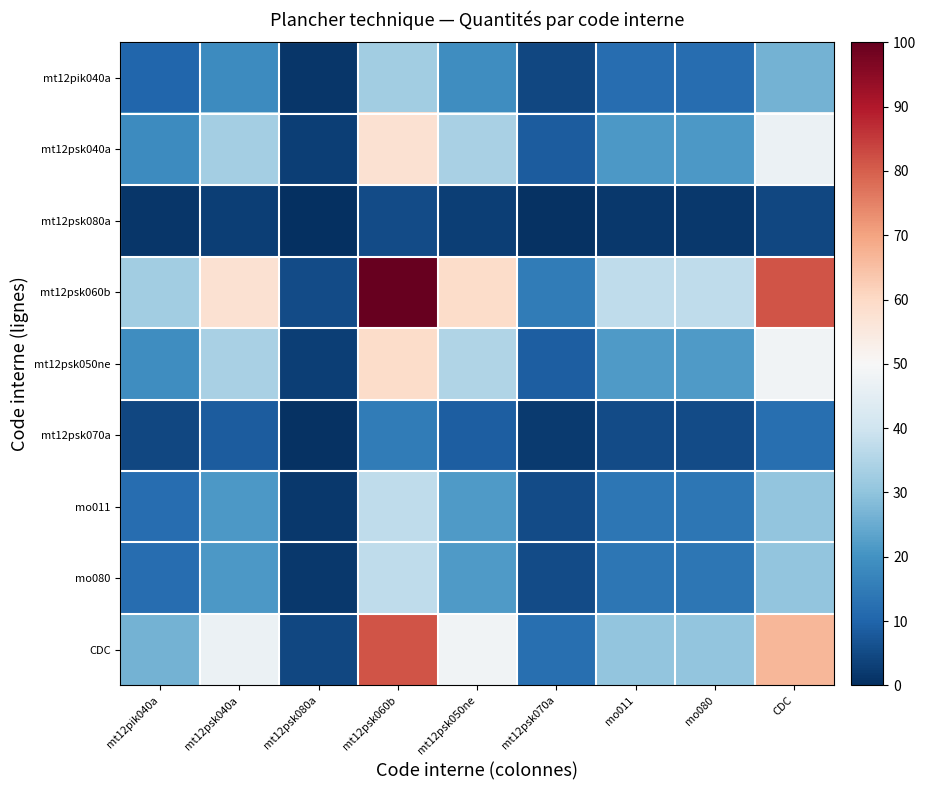

Which series has the widest spread of values?

mt12psk060b